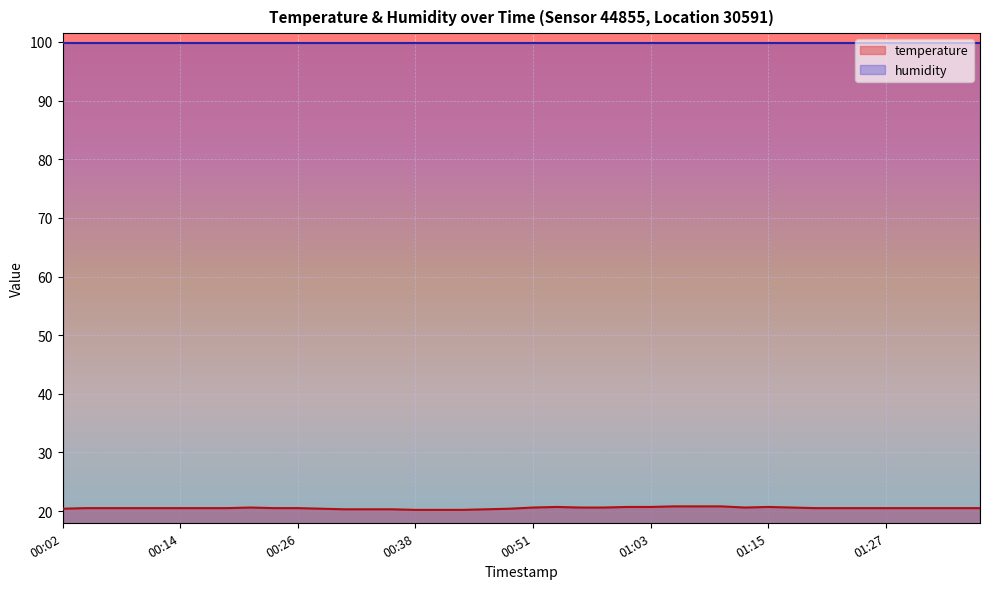

Read the value at 00:11.

20.5